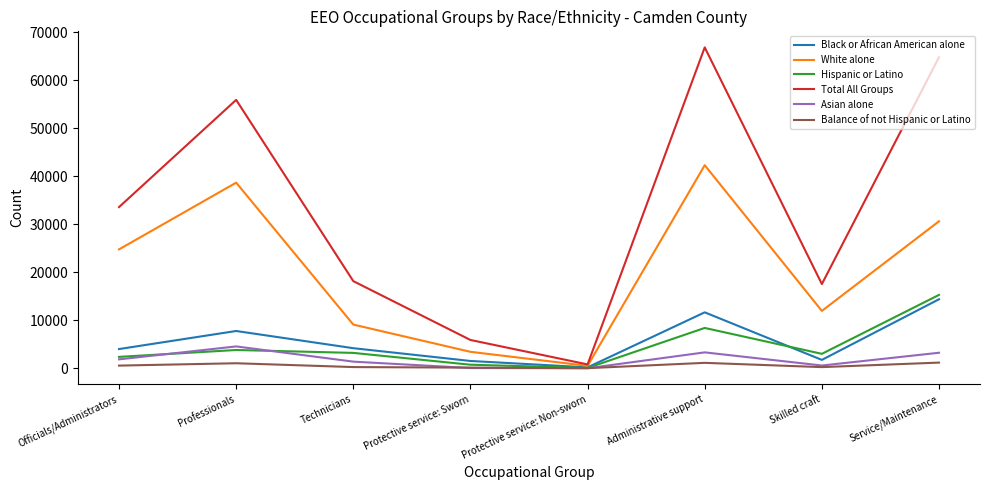

Which series has the largest total across all categories?

Total All Groups